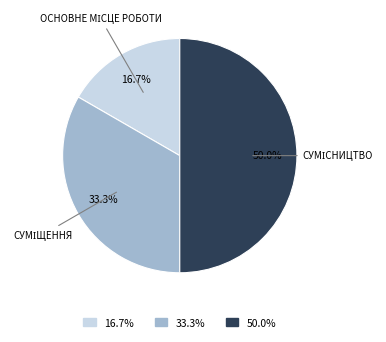

How many segments does this pie chart have?

3